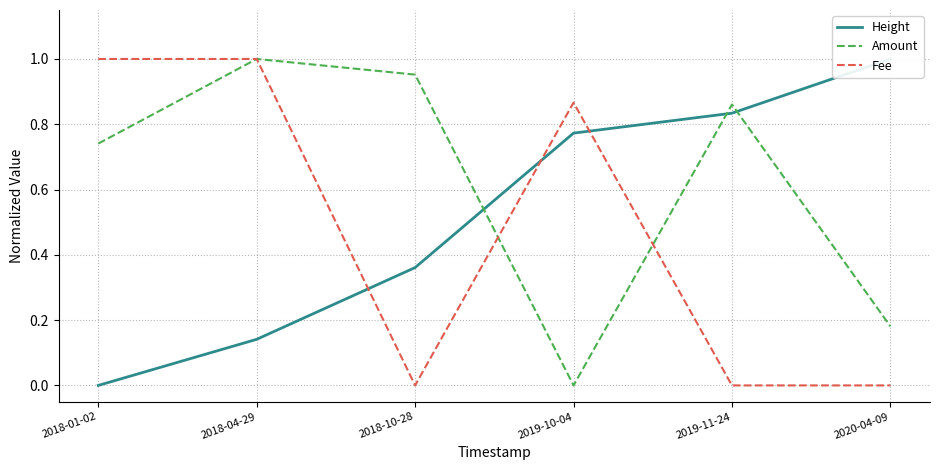

In Fee, how many points are higher than both neighbors (excluding endpoints)?

1